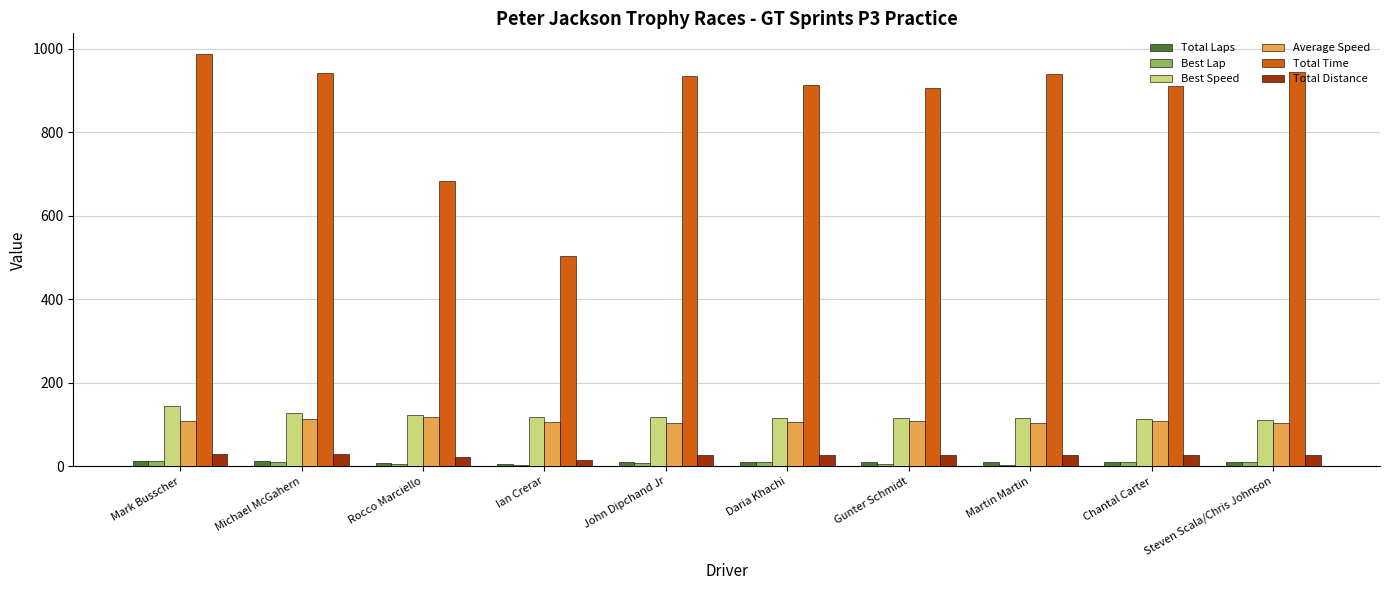

What is the total value across all series at Daria Khachi?

1186.0